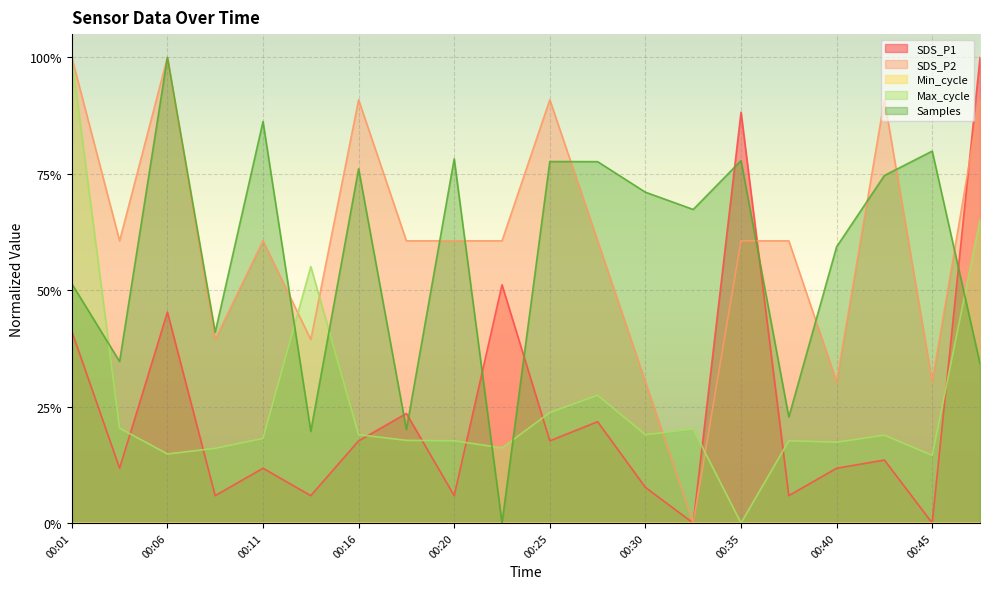

How many interior local peaks does the SDS_P1 series have?

7